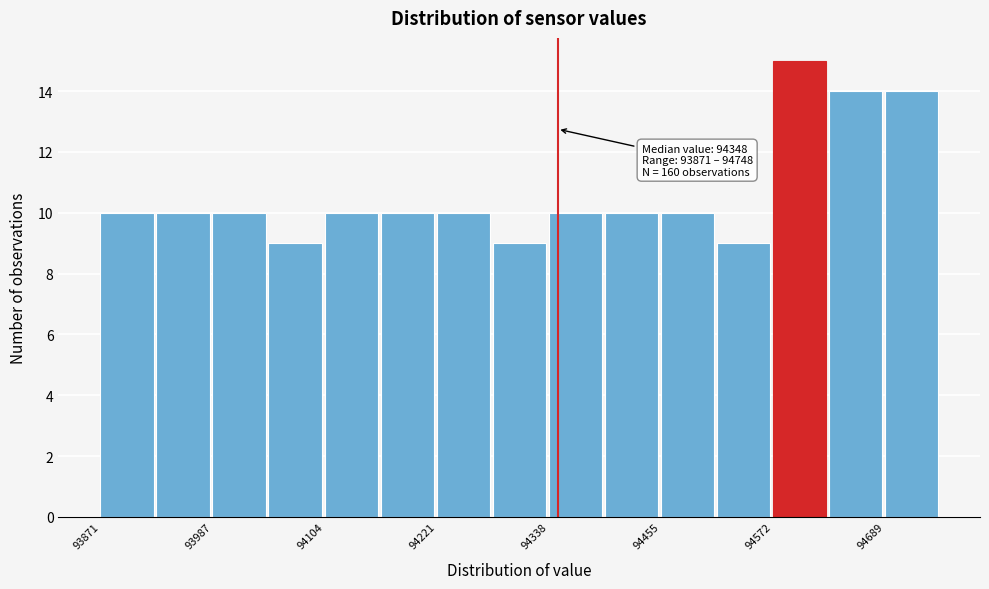

Around what value on the x-axis is the tallest bar? Give the approximate position of its centre, as read against the axis.

94600